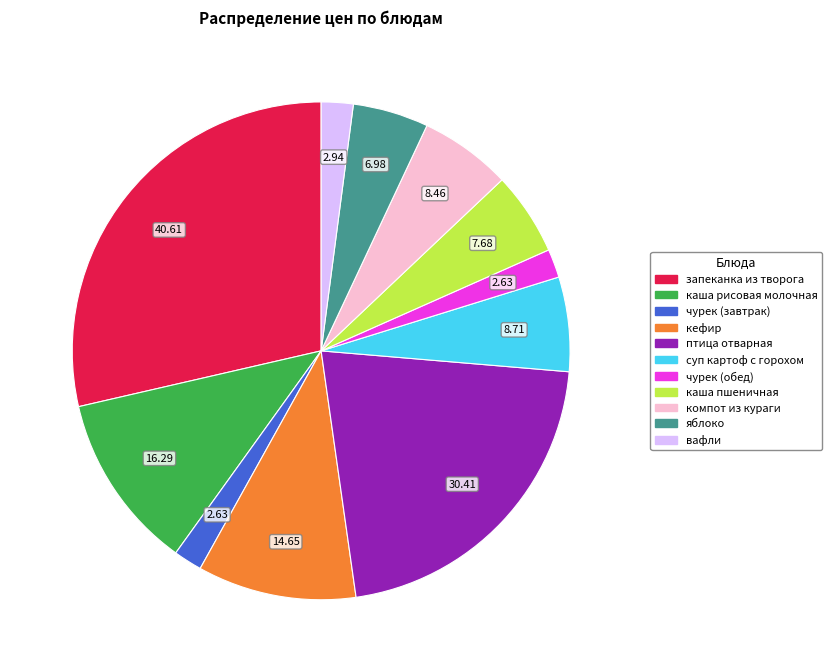

What is the ratio of the value at вафли to the value at чурек (обед)?

1.1